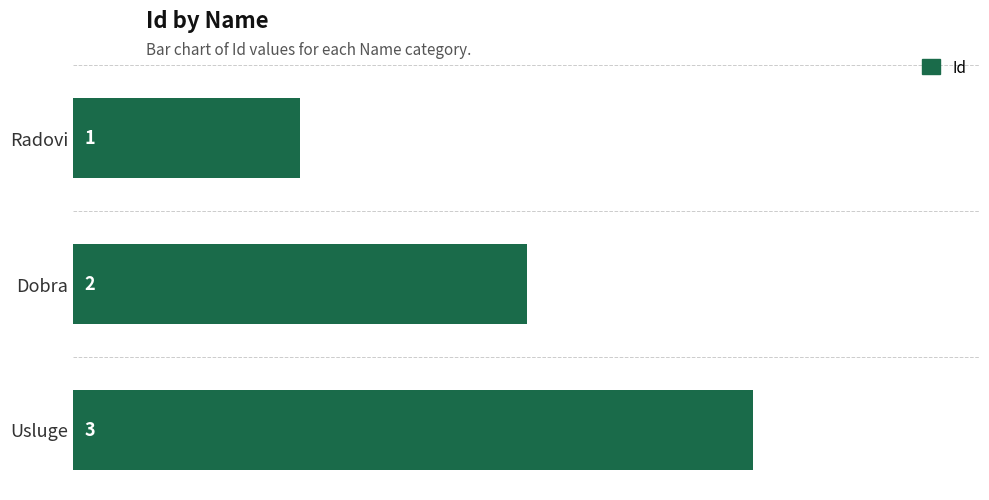

How many bars are there in total?

3